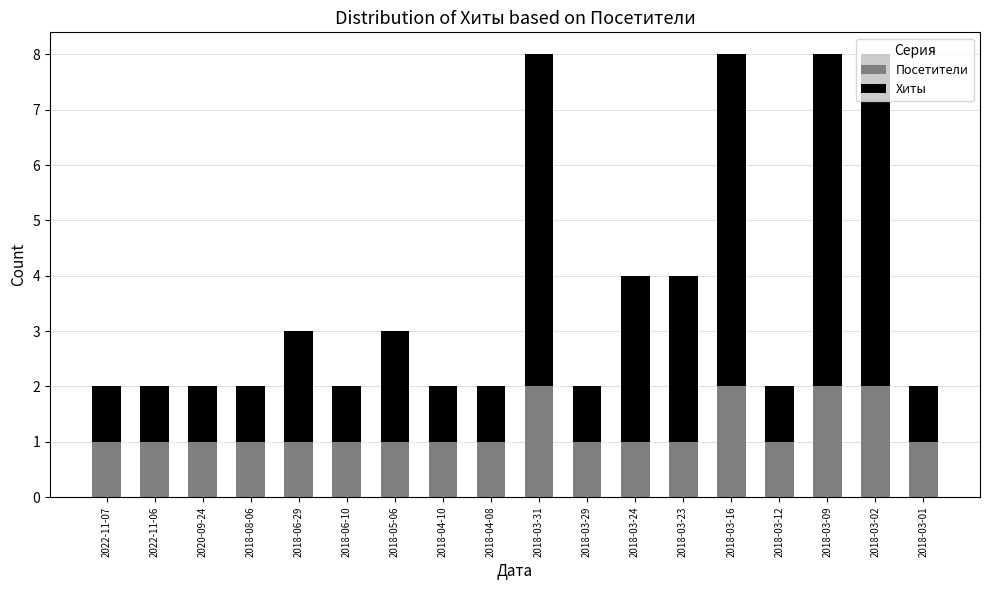

What is the total value across all series at 2018-06-29?

3